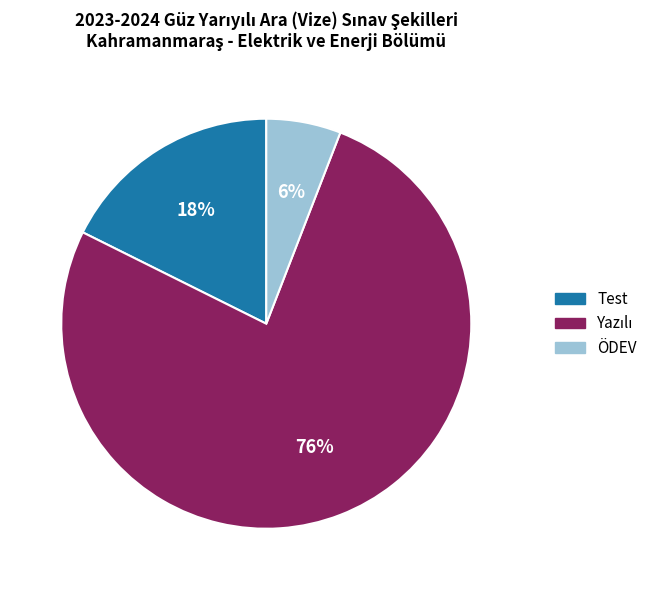

Is there a majority slice in this chart?

Yes